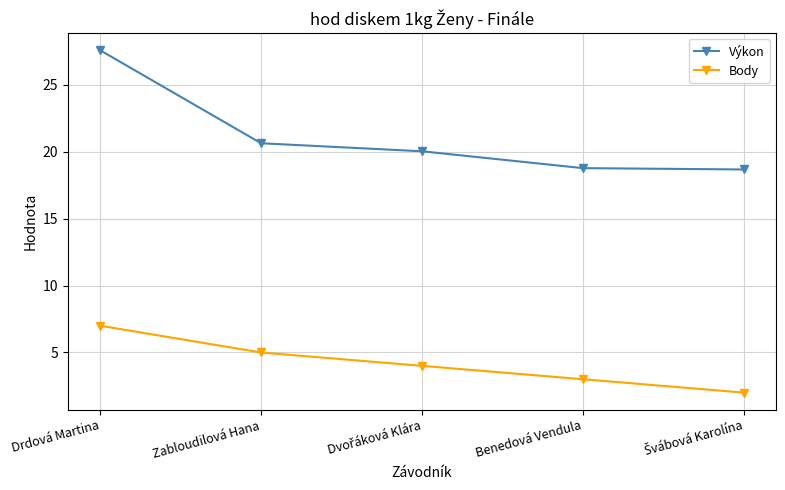

Is it true that Body equals 7.0 at Drdová Martina?

True